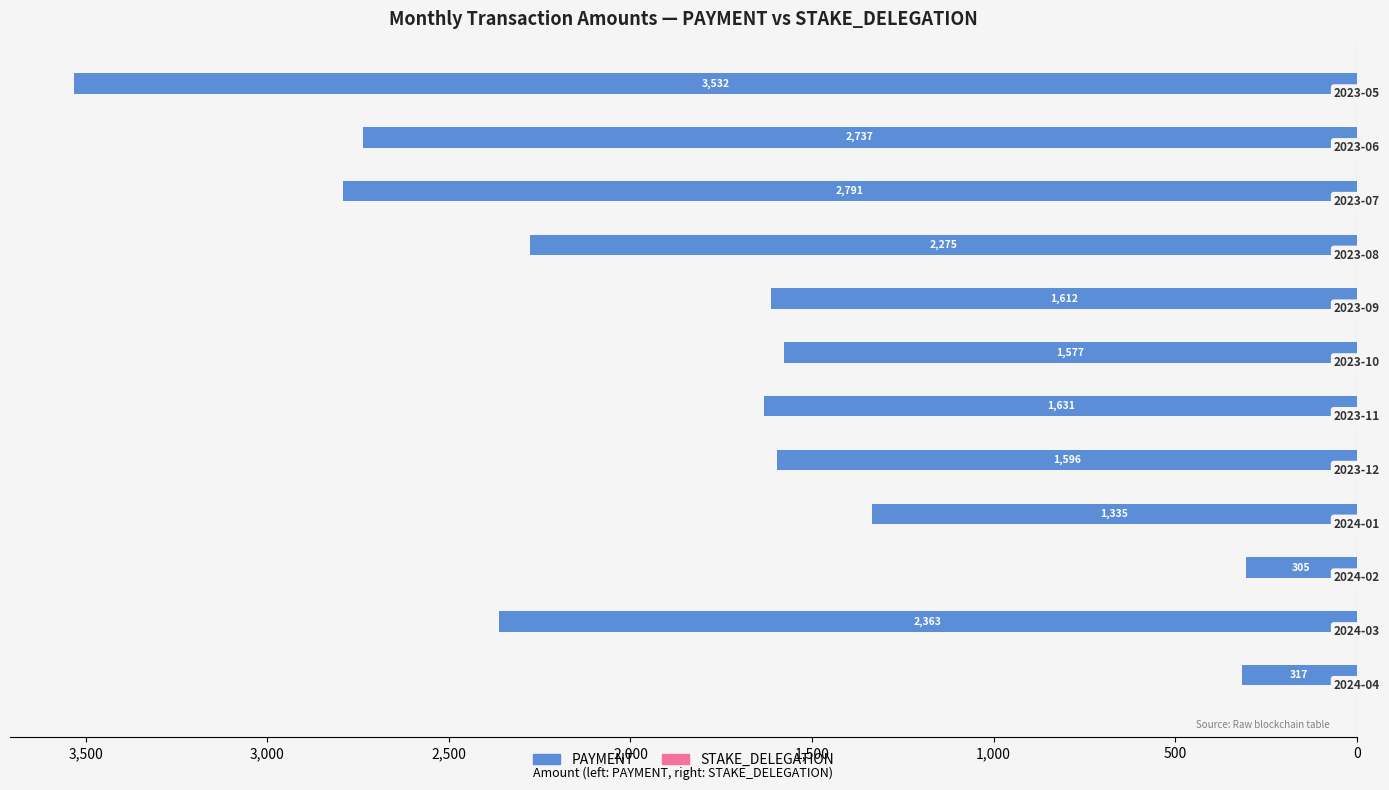

Does the chart contain any negative values?

Yes